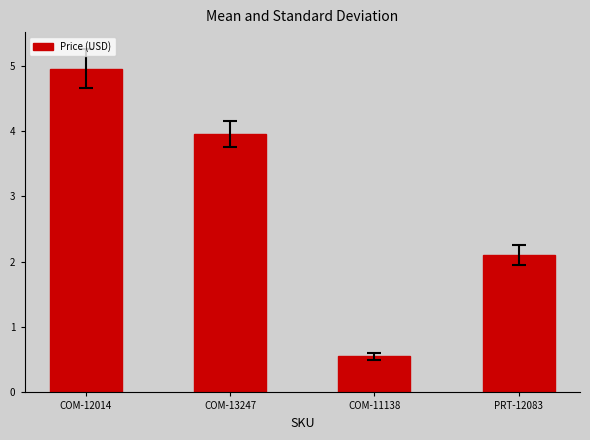

How many values are below 3?

2